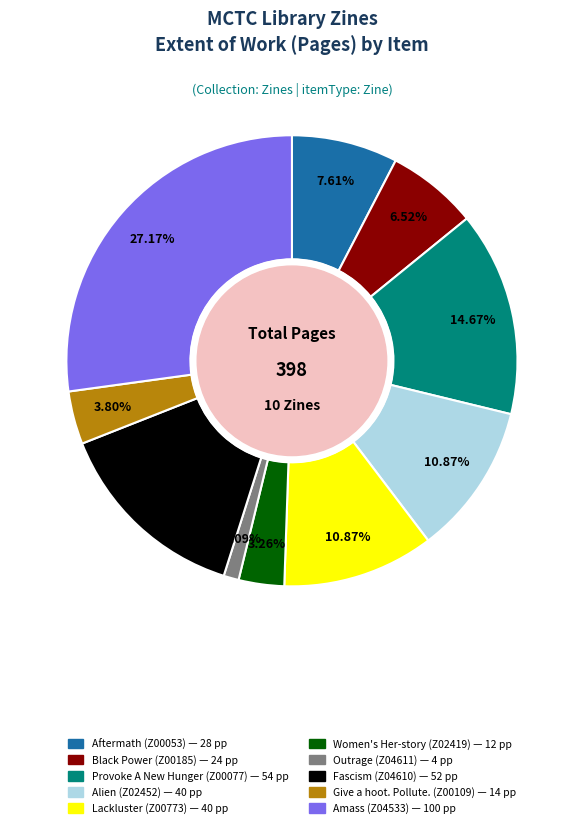

To the nearest percent, what is the difference between the Alien (Z02452) and Provoke A New Hunger (Z00077) slice percentages?

4%